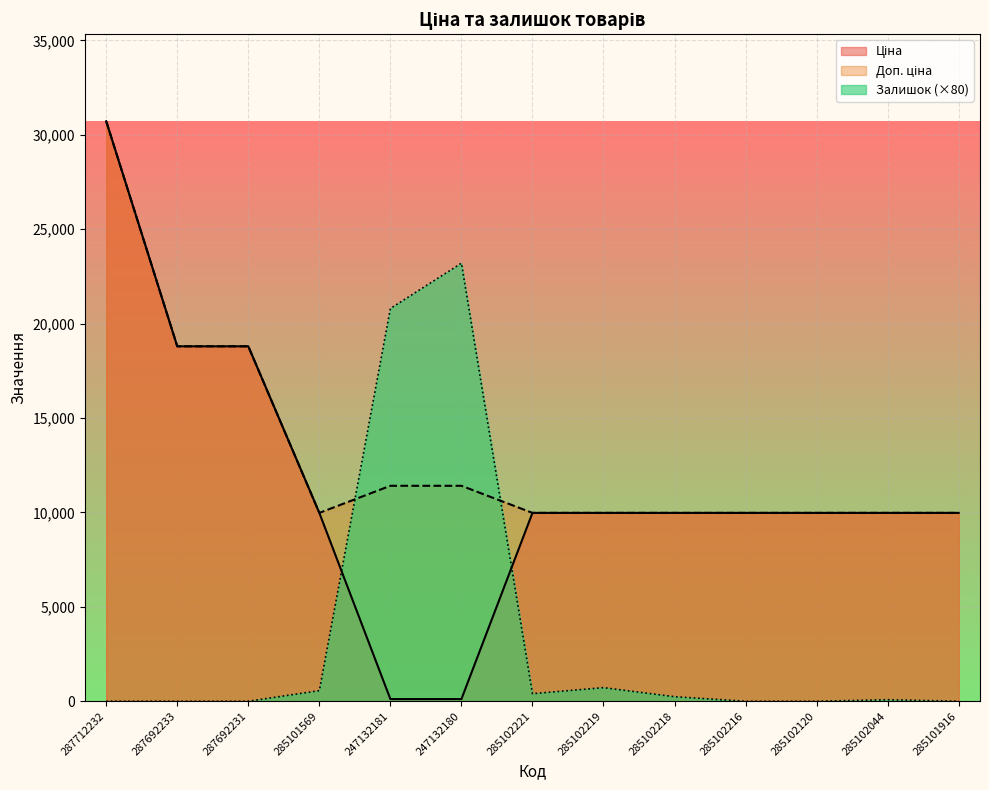

Reading left to right, what are all the values shown in this chart?

Ціна: 287712232=30717.1	287692233=18796.8	287692231=18796.8	285101569=9975.0	247132181=114.1	247132180=114.1	285102221=9975.0	285102219=9975.0	285102218=9975.0	285102216=9975.0	285102120=9975.0	285102044=9975.0	285101916=9975.0
Доп. ціна: 287712232=30717.1	287692233=18796.8	287692231=18796.8	285101569=9975.0	247132181=11410.0	247132180=11410.0	285102221=9975.0	285102219=9975.0	285102218=9975.0	285102216=9975.0	285102120=9975.0	285102044=9975.0	285101916=9975.0
Залишок: 287712232=0.0	287692233=0.0	287692231=0.0	285101569=560.0	247132181=20800.0	247132180=23200.0	285102221=400.0	285102219=720.0	285102218=240.0	285102216=0.0	285102120=0.0	285102044=80.0	285101916=0.0